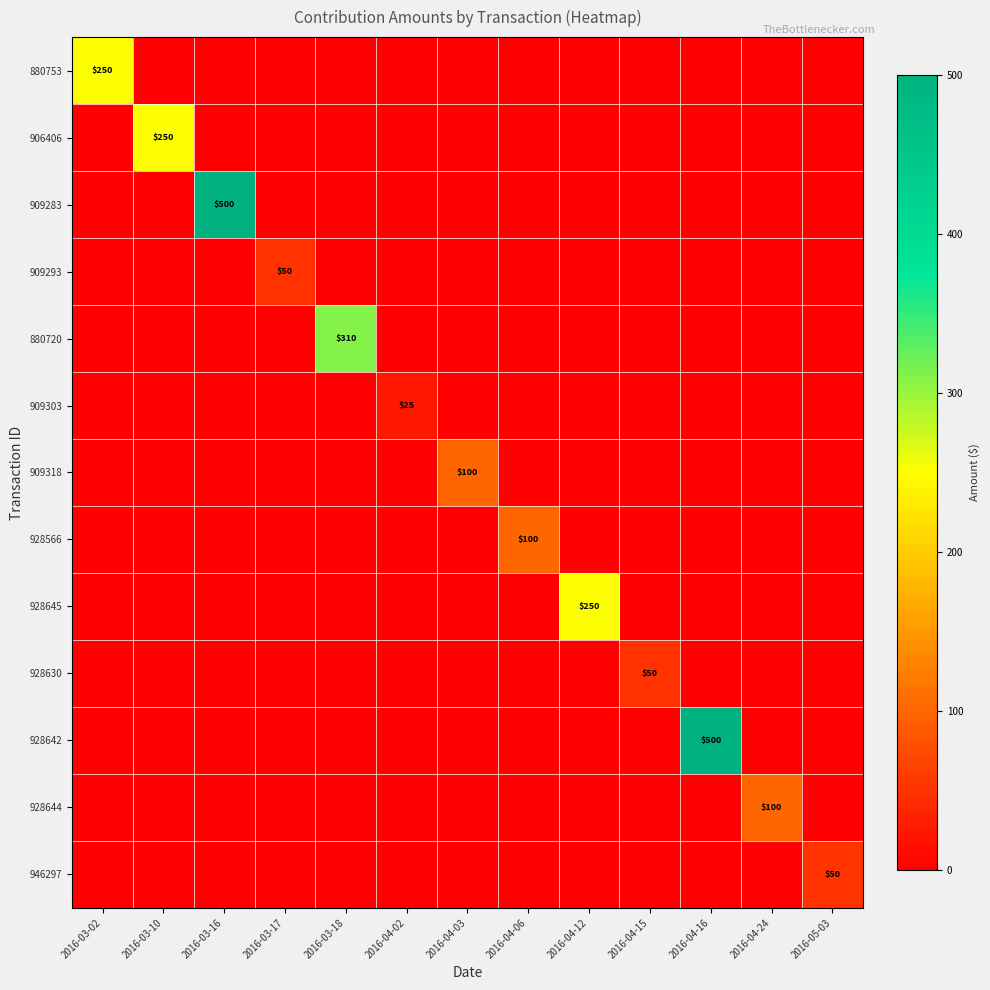

Count the number of data series in this chart.

13